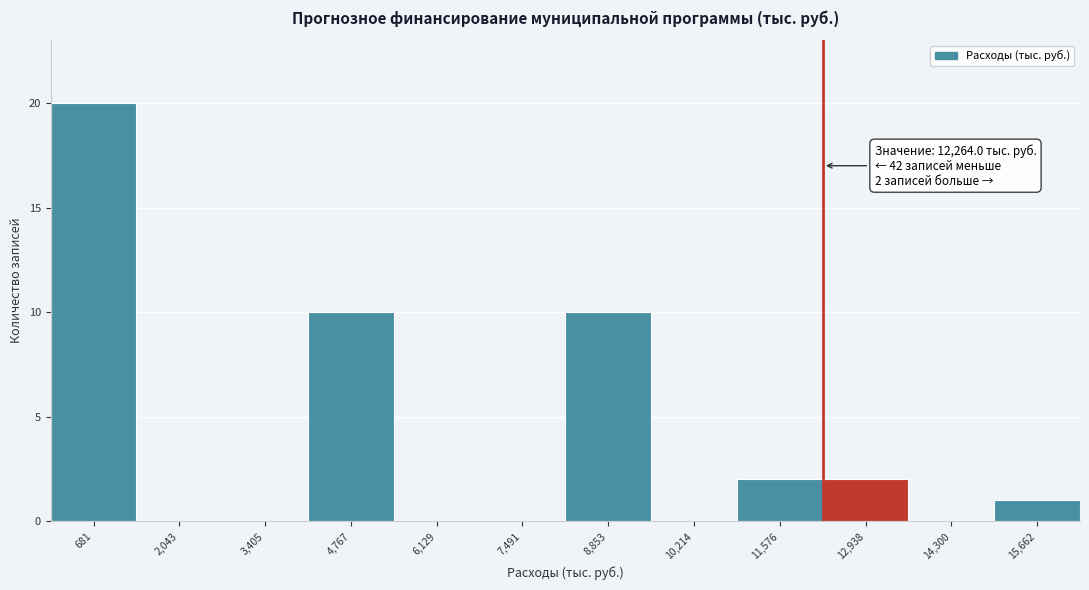

Which range on the x-axis has the tallest bar?

0 to 1400